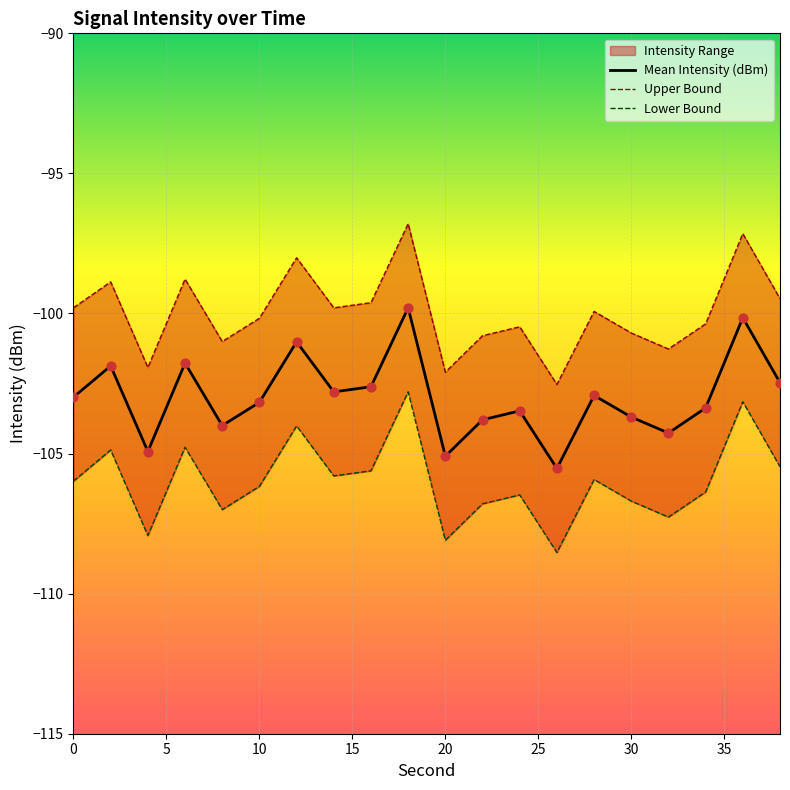

What is the maximum value for Mean Intensity (dBm)?

-99.8